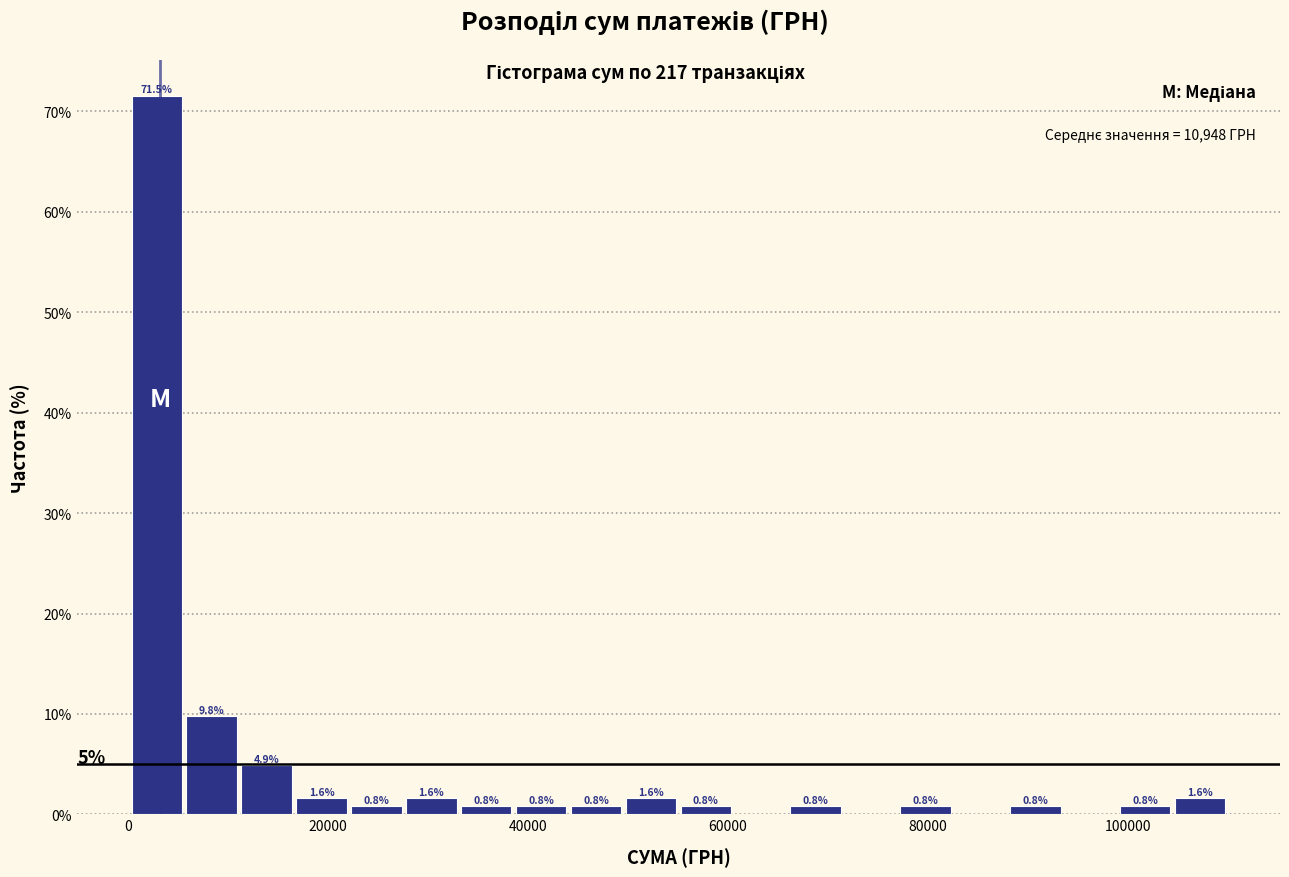

Around what value on the x-axis is the tallest bar? Give the approximate position of its centre, as read against the axis.

2000